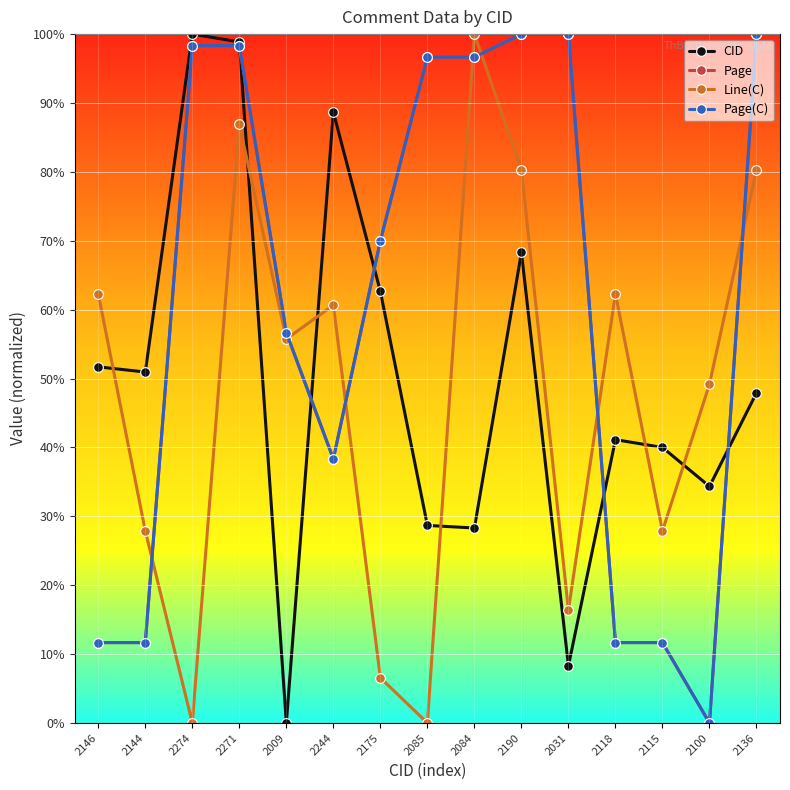

Is this an area chart (filled region under the line)?

No